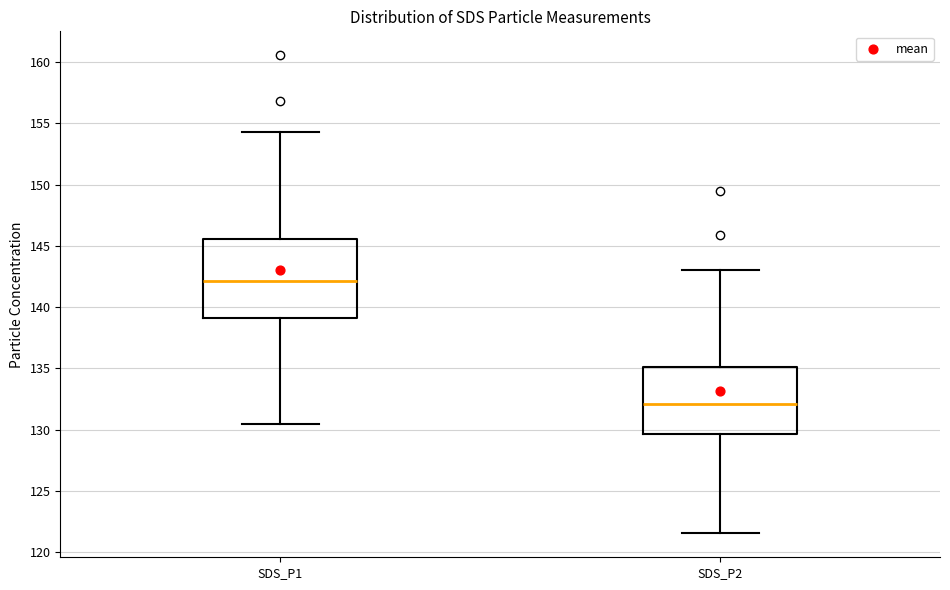

Reading left to right, transcribe this box plot: for each box, give where its median line is, the range the box spans, and where its two whiskers end, as read against the y-axis. The values are not printed on the chart, so give them approximately, as read against the axis.

SDS_P1: median 142.0, box 139.0 to 145.5, whiskers 130.5 to 154.5
SDS_P2: median 132.0, box 129.5 to 135.0, whiskers 121.5 to 143.0